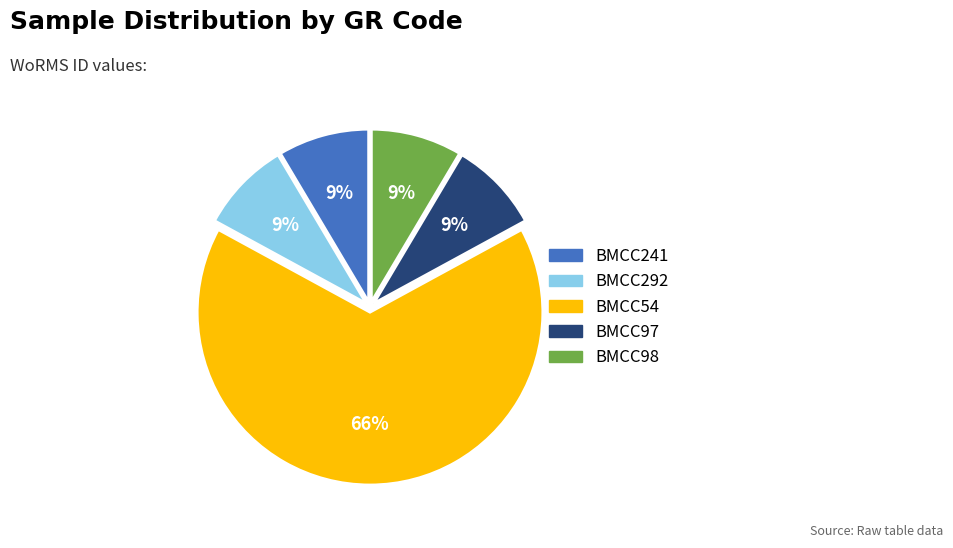

Which slice represents more than half of the pie?

BMCC54